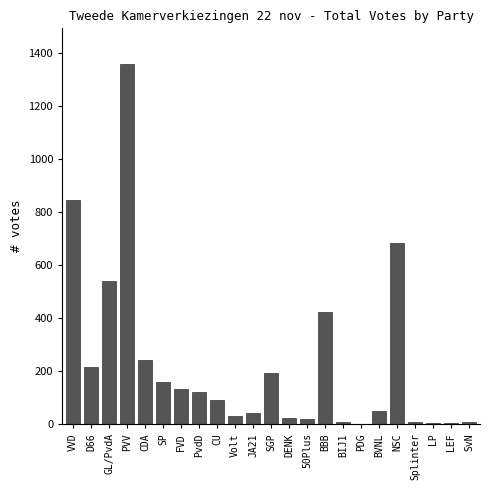

Between DENK and PvdD, which is larger?

PvdD